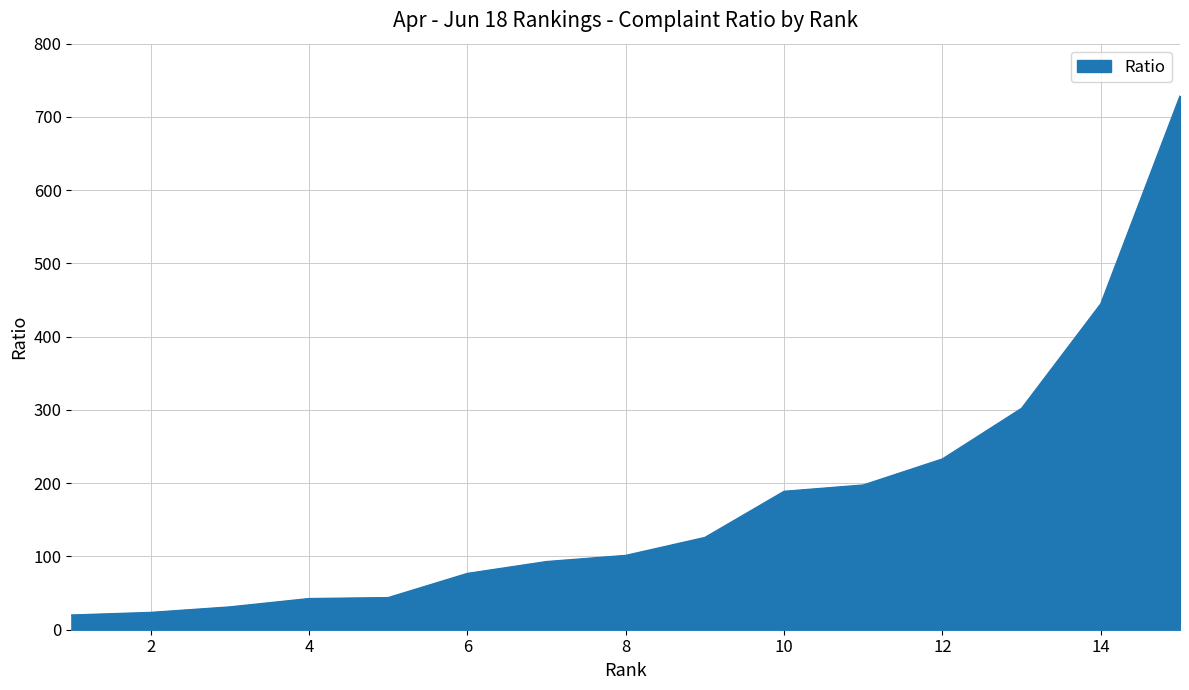

What is the smallest value displayed?

20.0